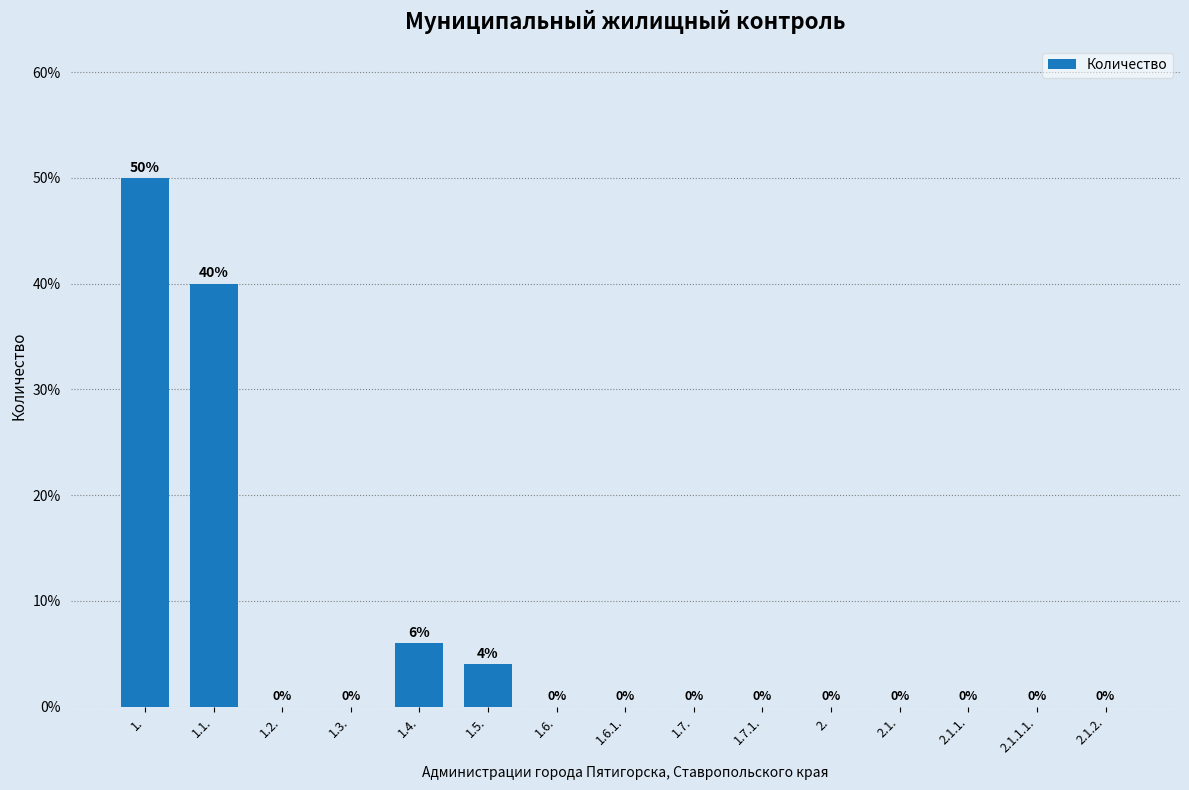

Reading left to right, extract all data points from this chart.

1.=50	1.1.=40	1.2.=0	1.3.=0	1.4.=6	1.5.=4	1.6.=0	1.6.1.=0	1.7.=0	1.7.1.=0	2.=0	2.1.=0	2.1.1.=0	2.1.1.1.=0	2.1.2.=0